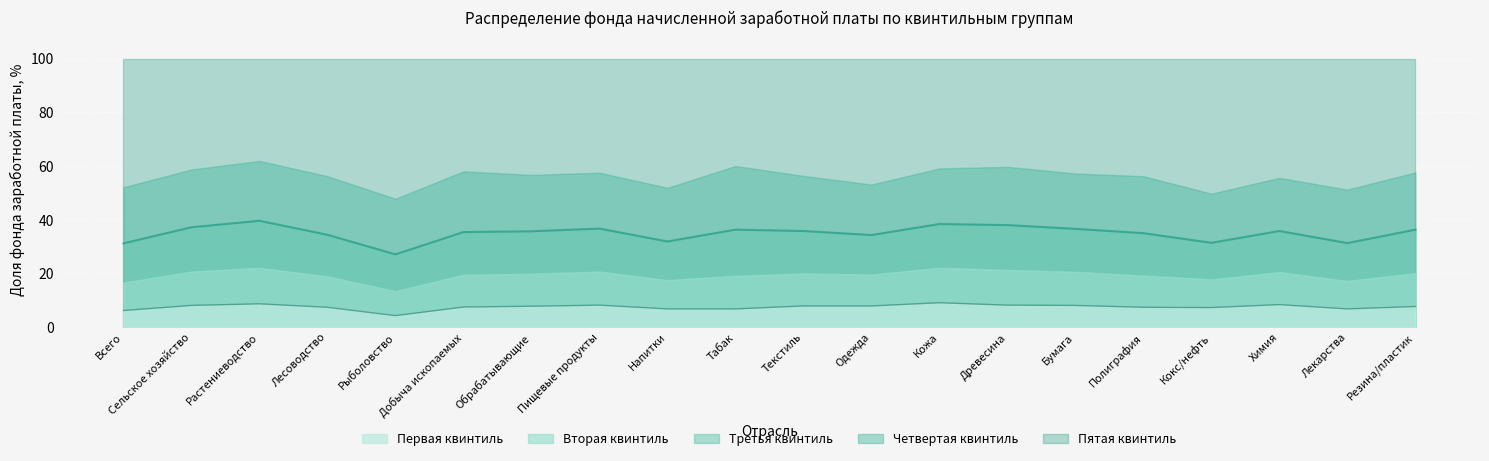

What is the difference between the maximum and minimum values in the Первая series?

4.8